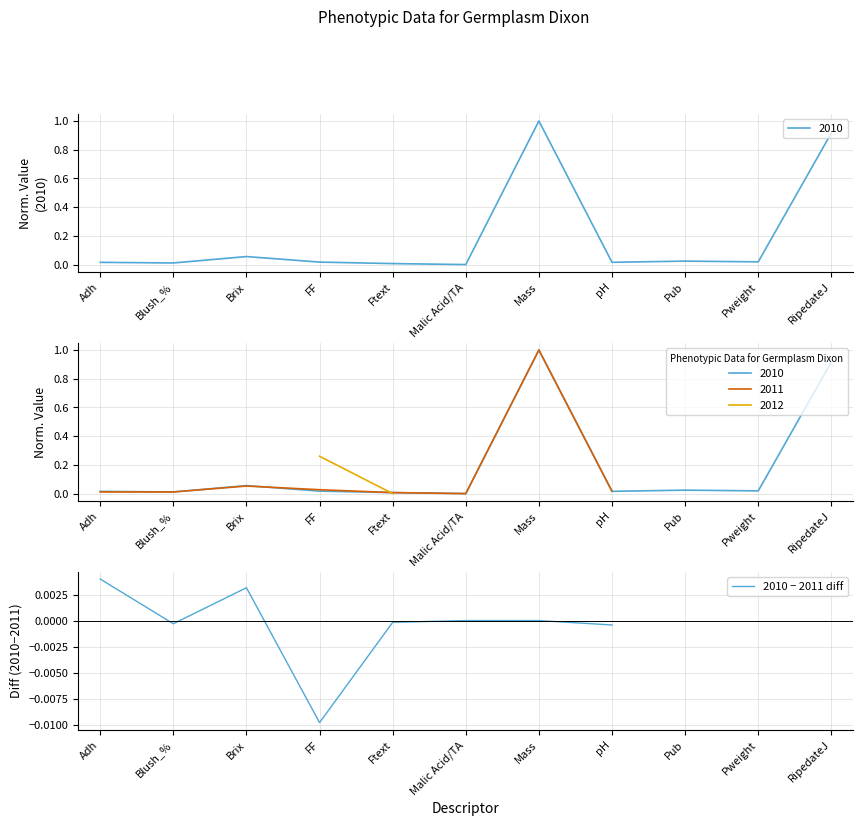

How many data points does each series have?

11